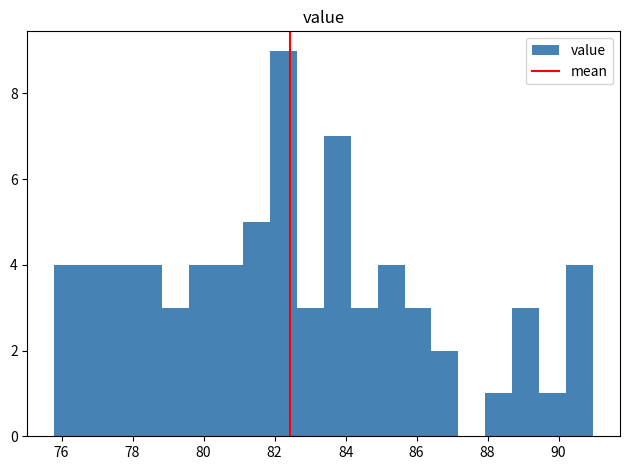

Read against the x-axis, roughly where is the centre of the tallest bar?

82.2